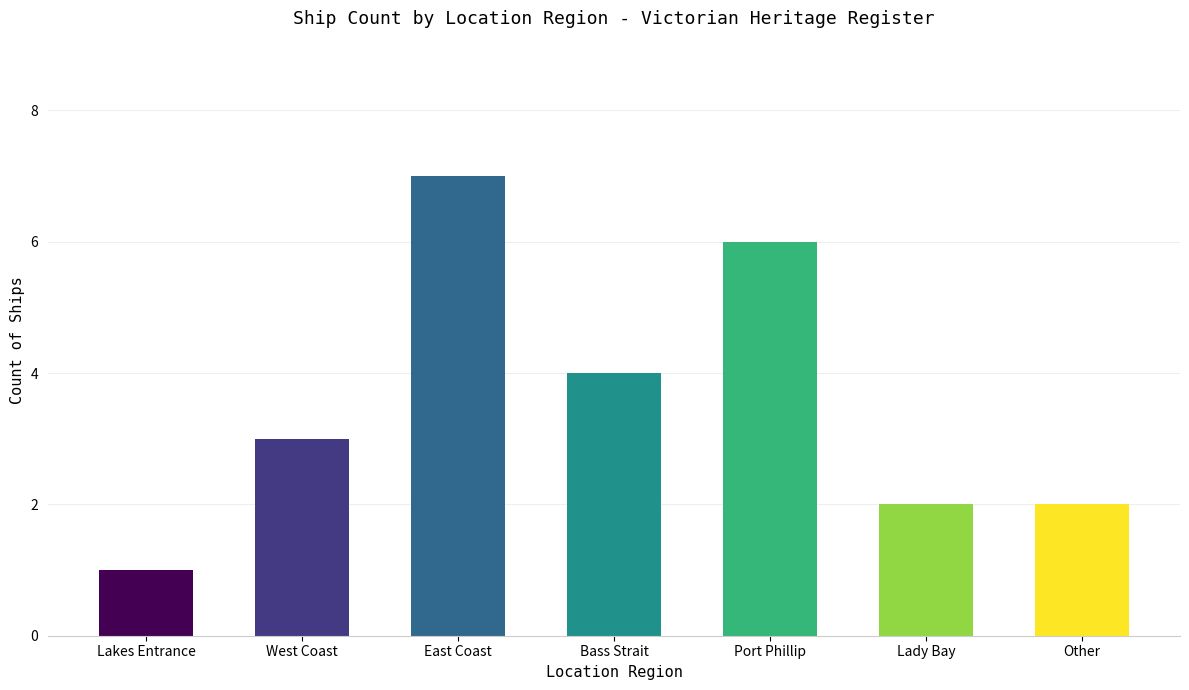

True or false: the data shows 6 at Port Phillip.

True